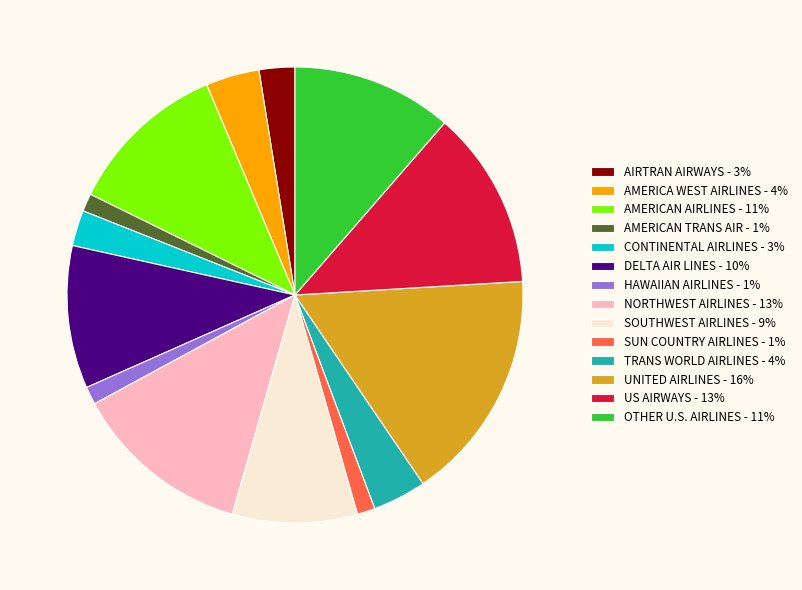

How many segments does this pie chart have?

14